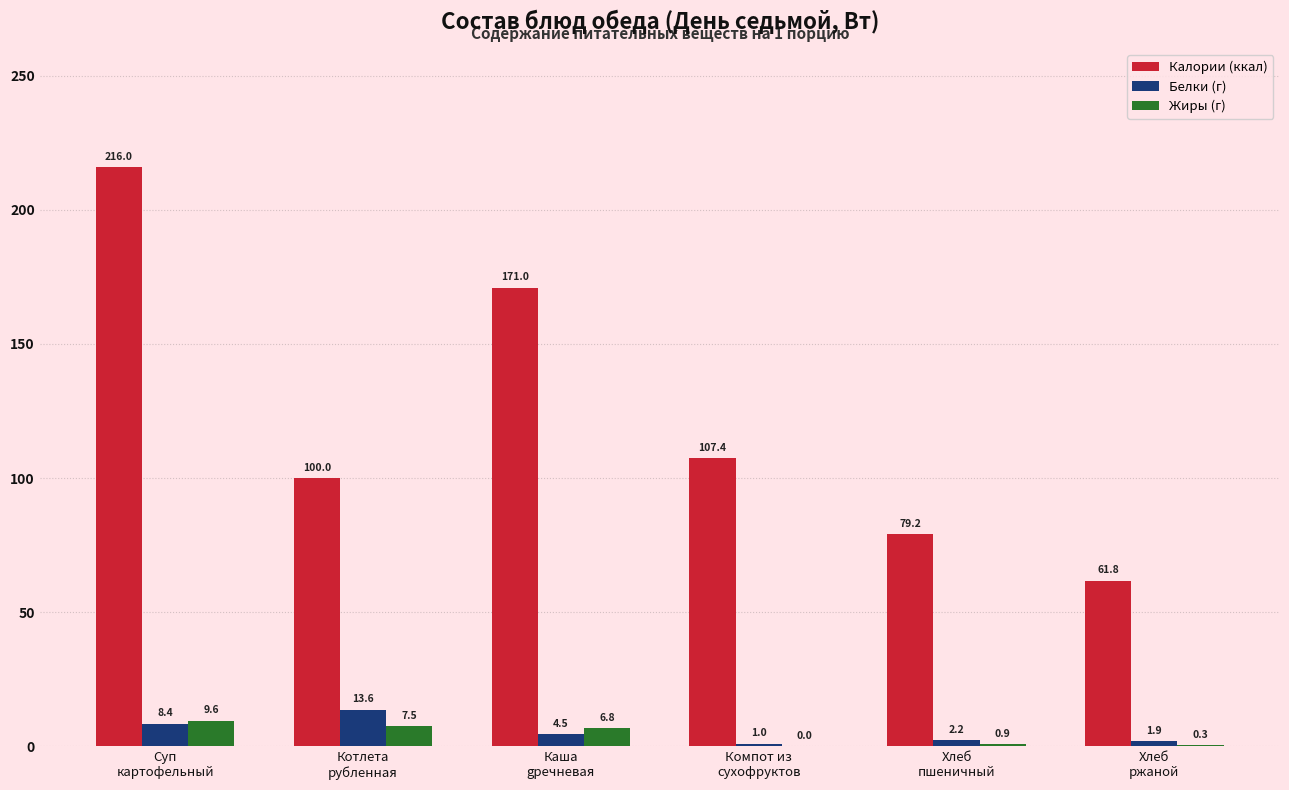

How many series are shown in this chart?

3